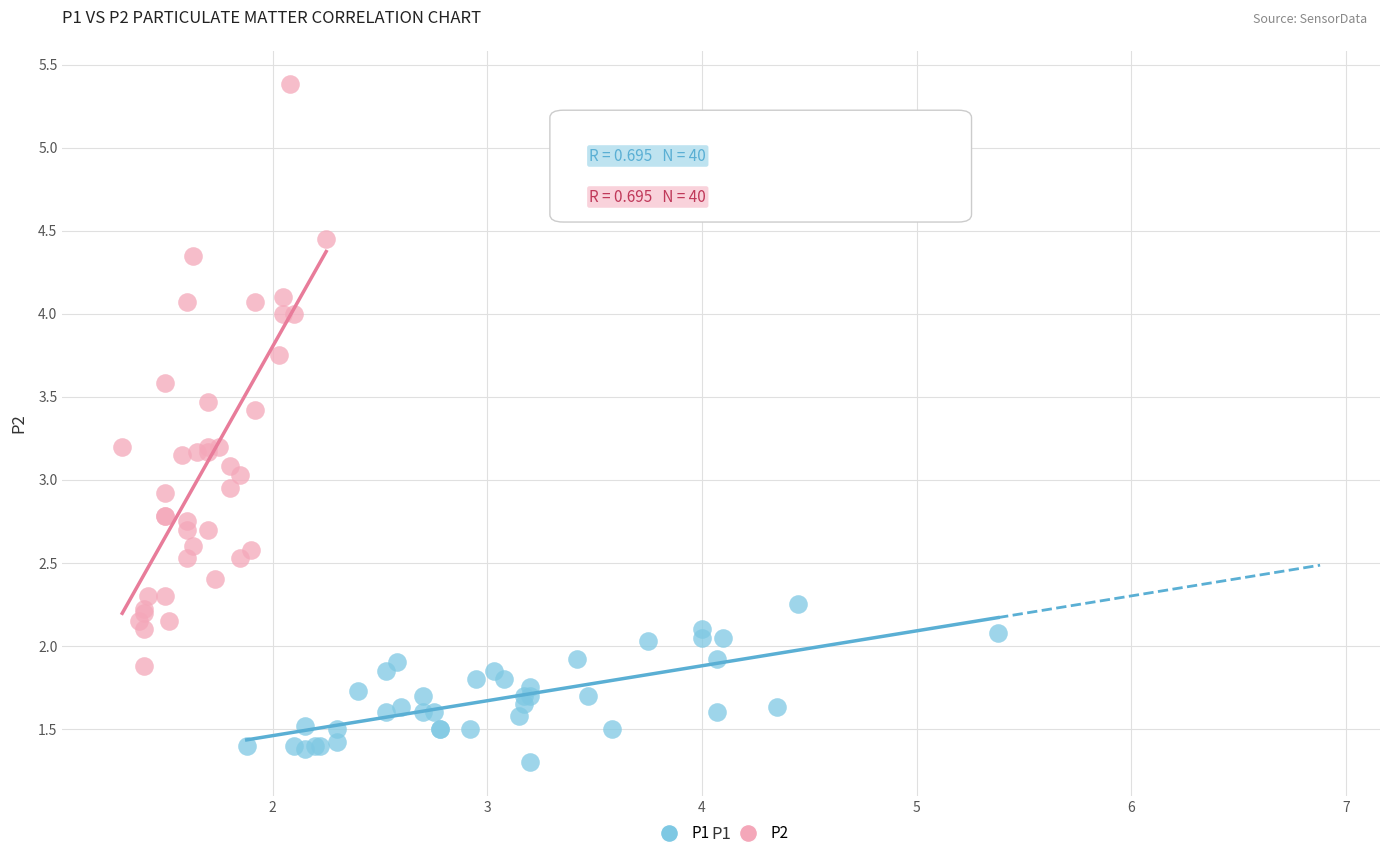

Which series reaches the minimum Y coordinate?

P1